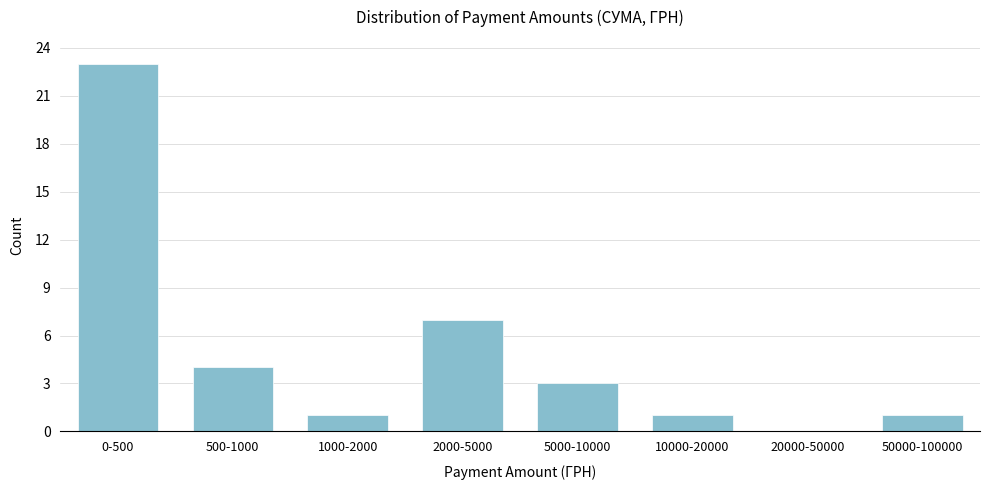

Reading left to right, what are all the values shown in this chart?

0-500=23	500-1000=4	1000-2000=1	2000-5000=7	5000-10000=3	10000-20000=1	20000-50000=0	50000-100000=1